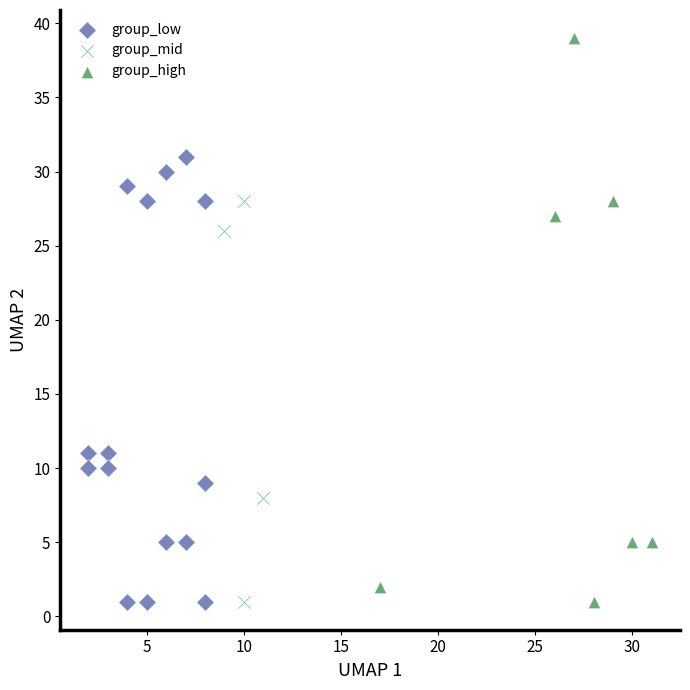

What are all the series names shown in the legend?

group_low, group_mid, group_high